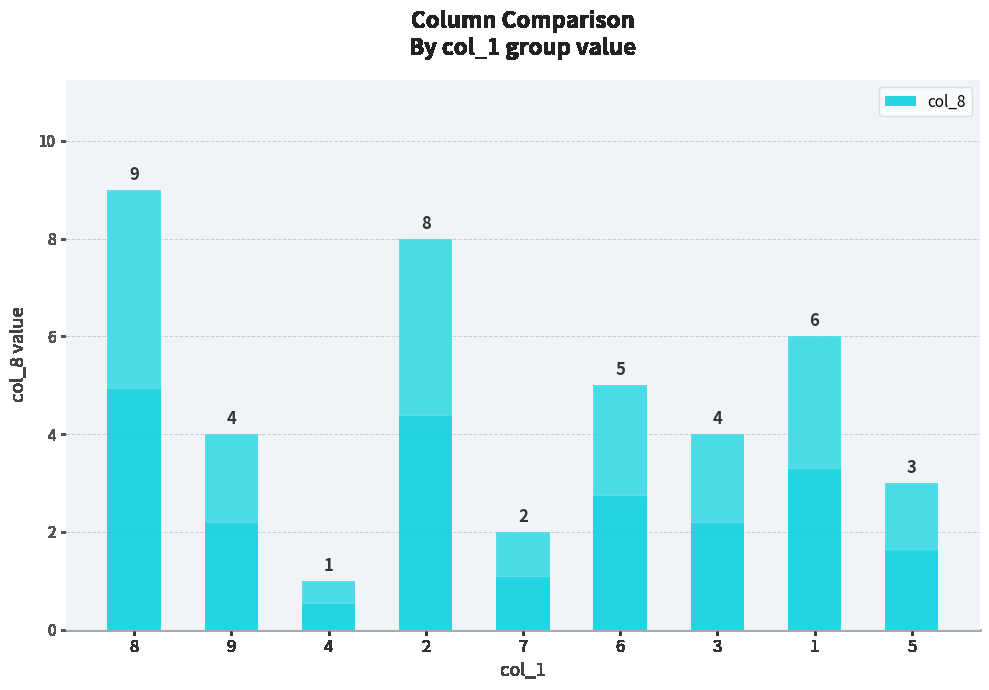

Approximately how many times larger is the value at 3 compared to 9?

1.0